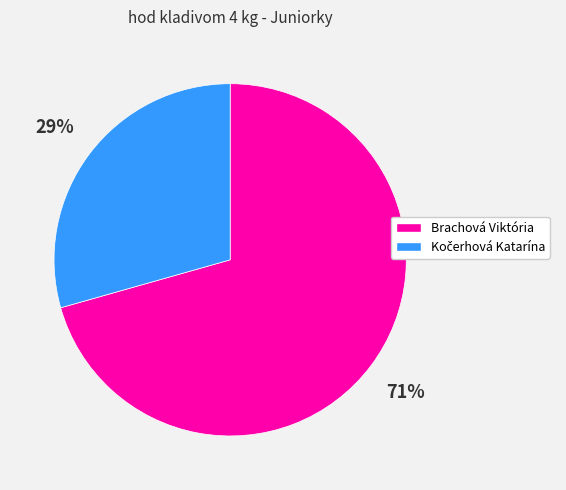

Is it true that Brachová Viktória is 56% of the pie?

False